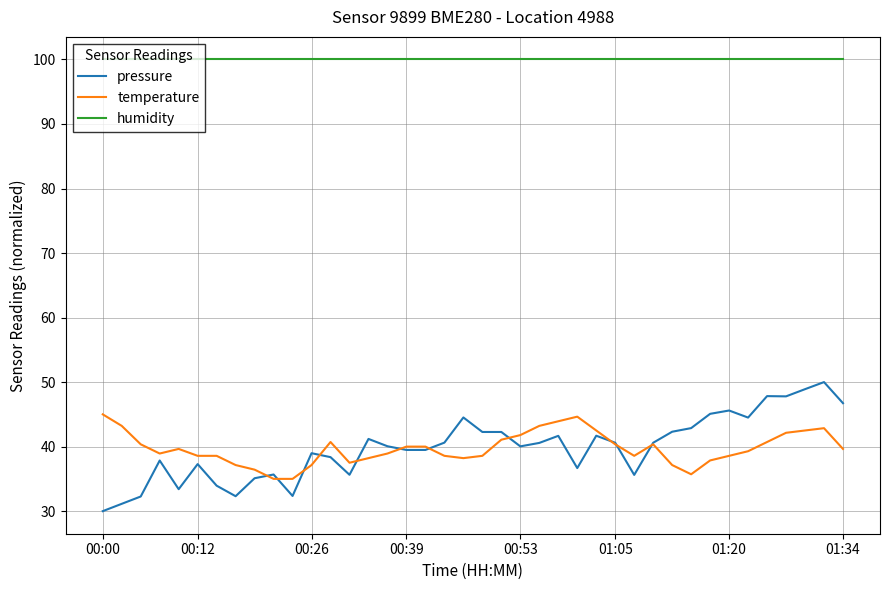

What is the smallest value displayed?

30.0